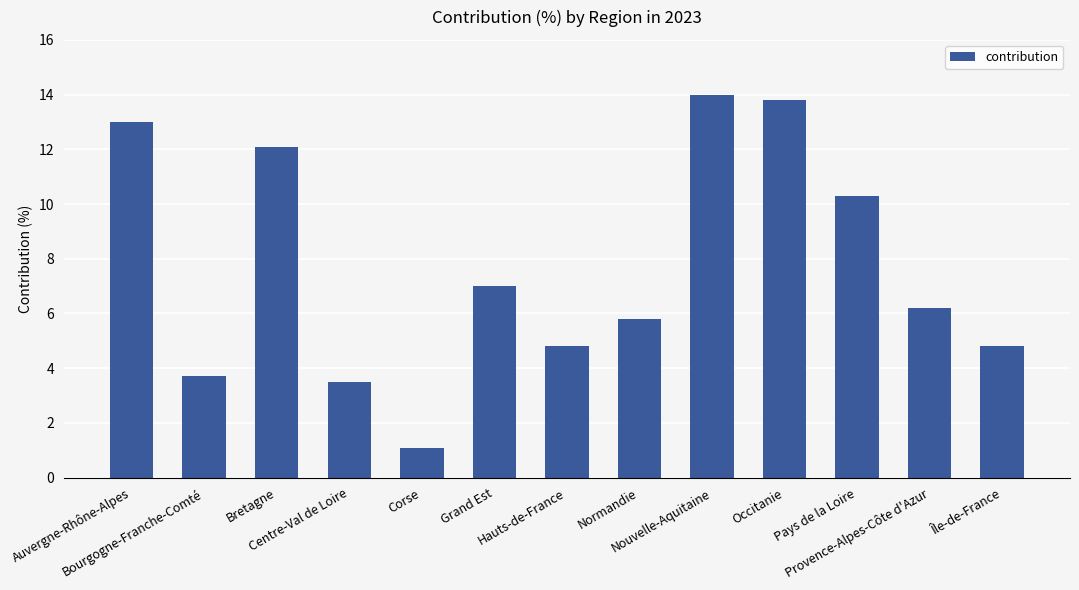

Which has a higher value, Nouvelle-Aquitaine or Occitanie?

Nouvelle-Aquitaine